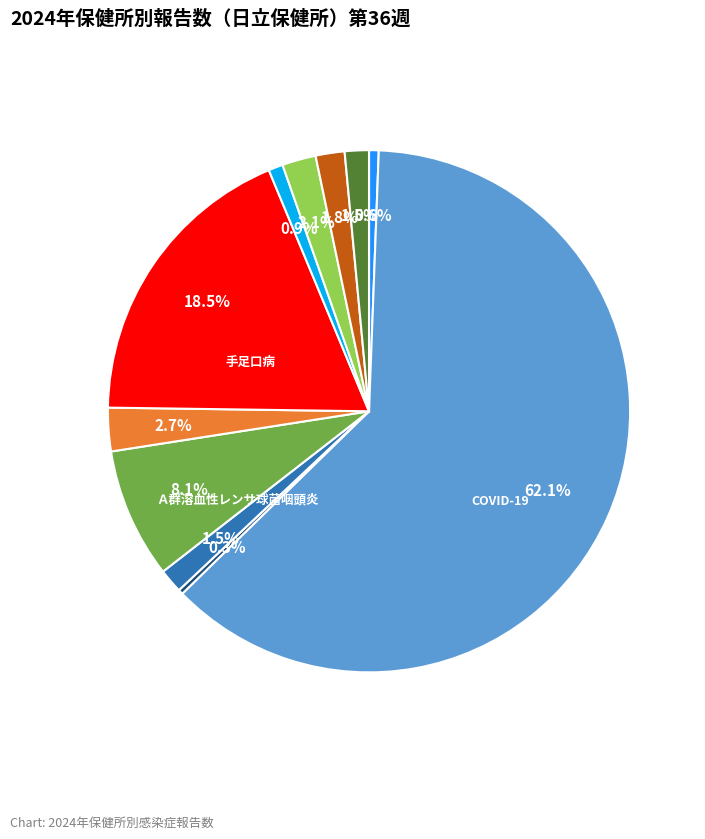

To the nearest percent, what is the average slice percentage?

9%